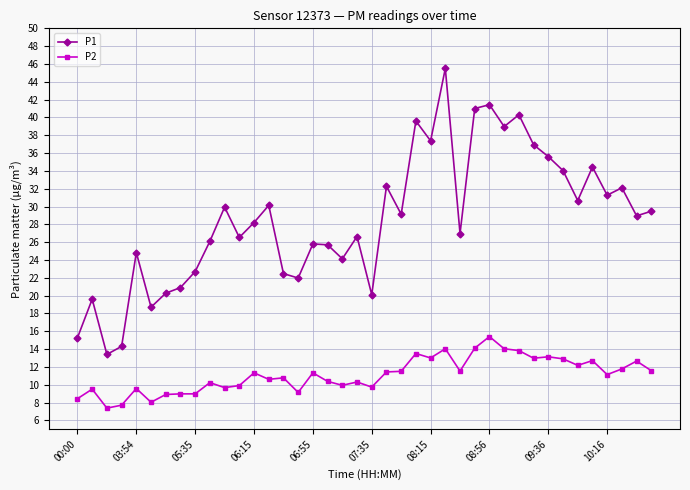

In P1, how many points are higher than both neighbors (excluding endpoints)?

13